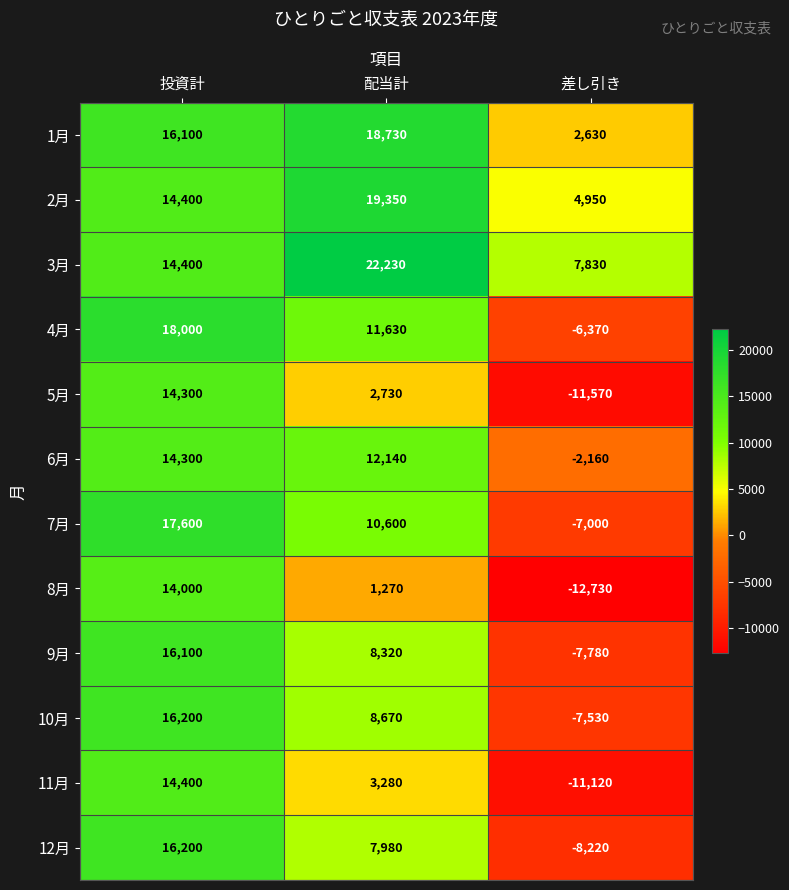

Is it true that 4月 equals -6370 at 差し引き?

True